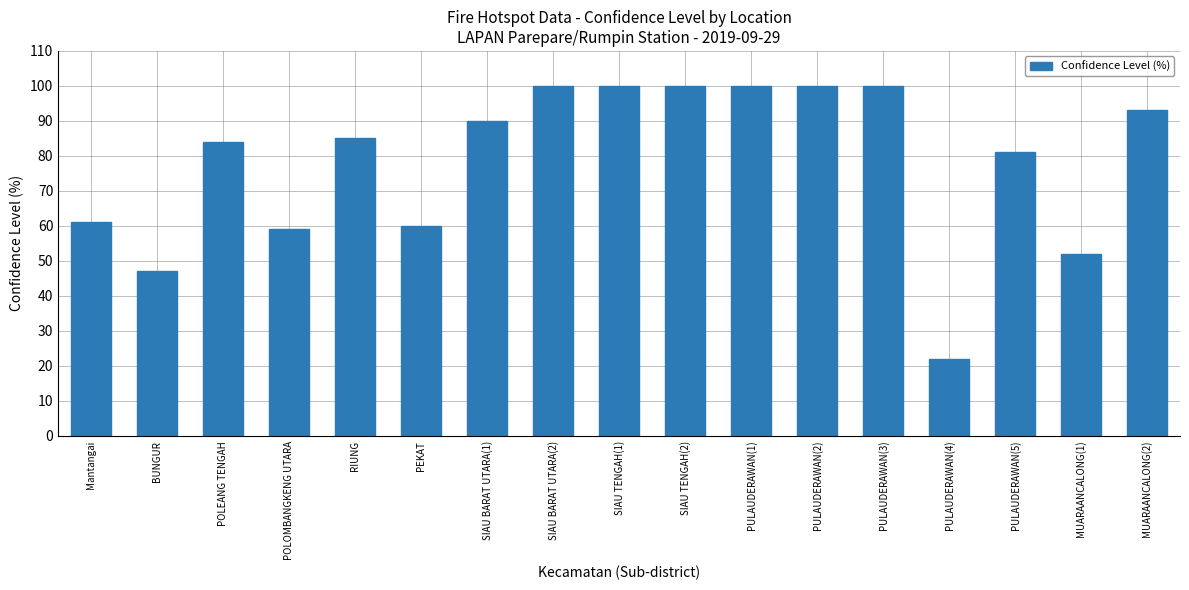

What is the greatest value displayed?

100